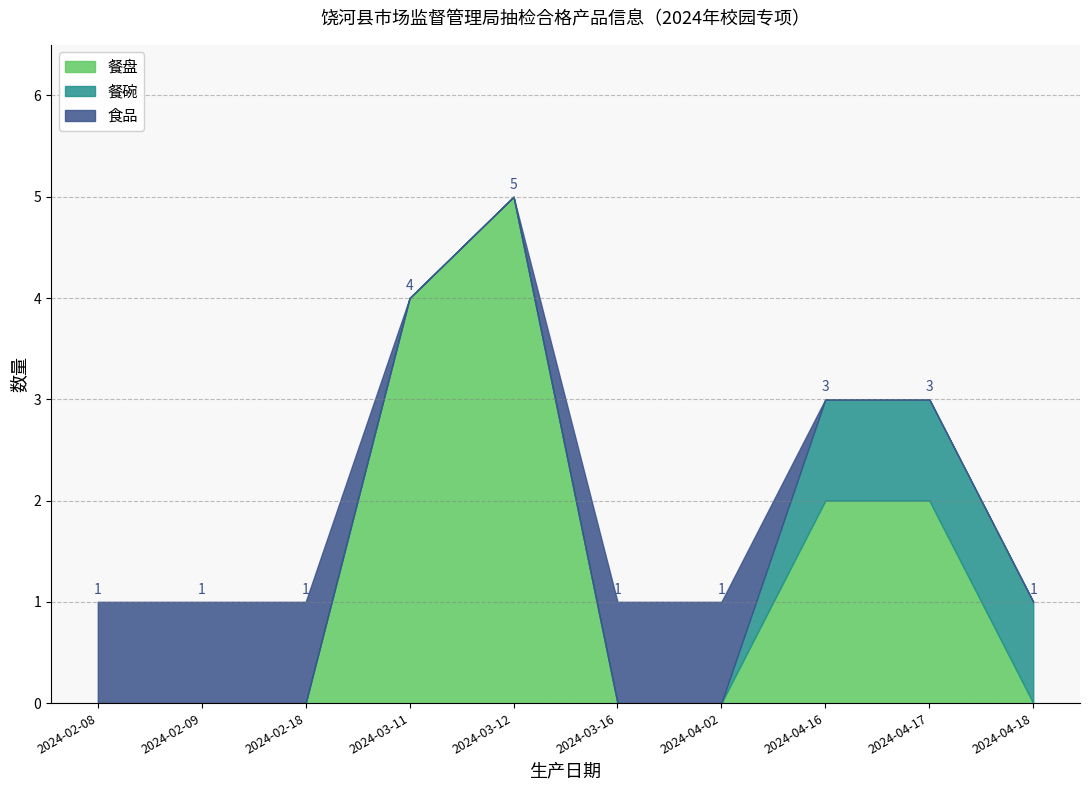

How many lines are shown in the chart?

3